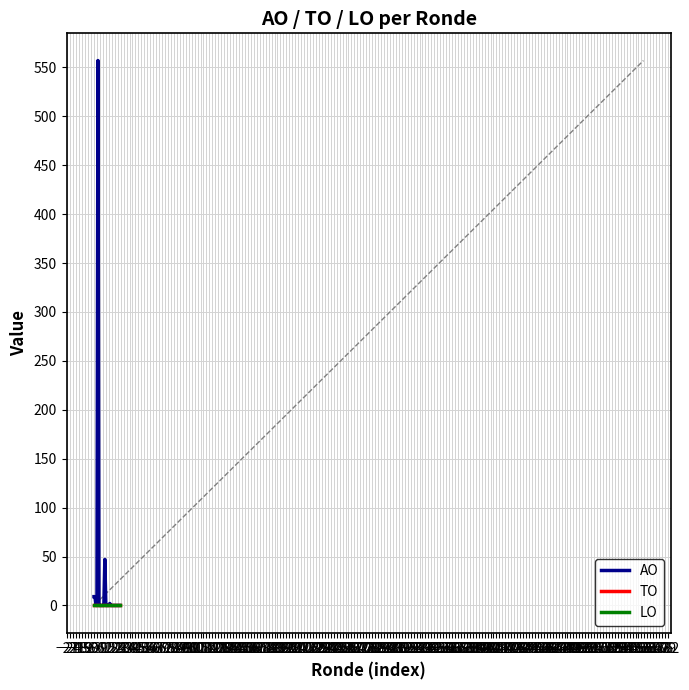

Is this an area chart (filled region under the line)?

No